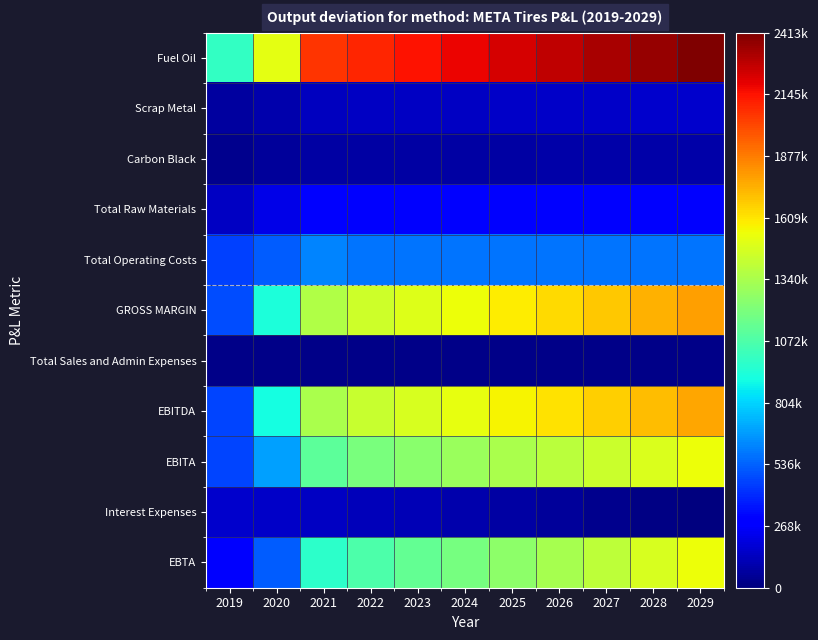

What is the maximum value shown in the chart?

2413609.0